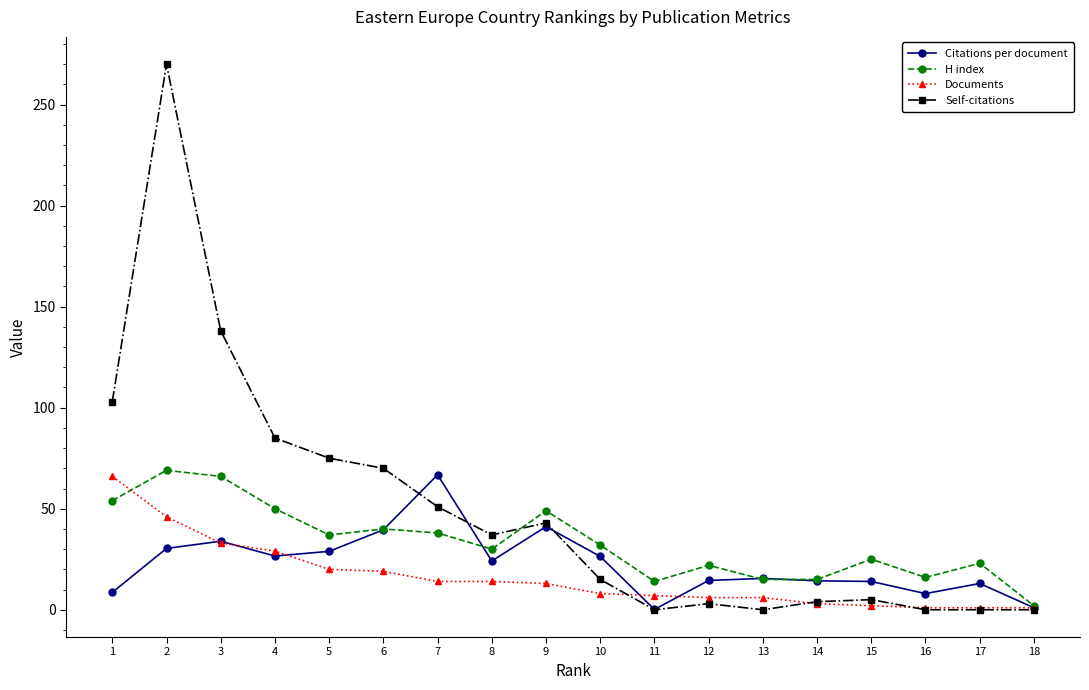

Which series changed the most between 8 and 12?

Self-citations